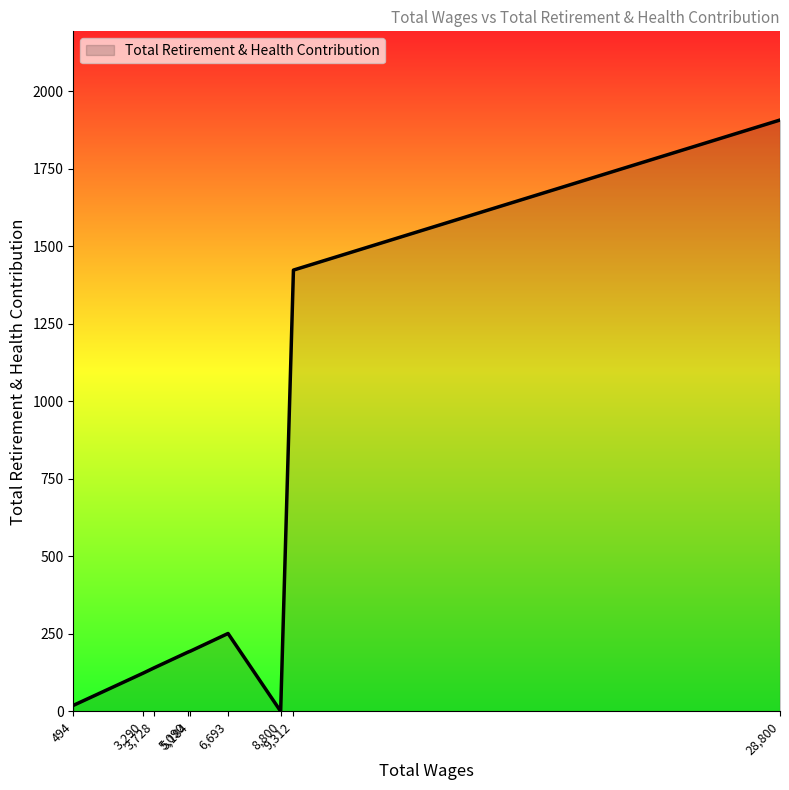

What is the greatest value displayed?

1907